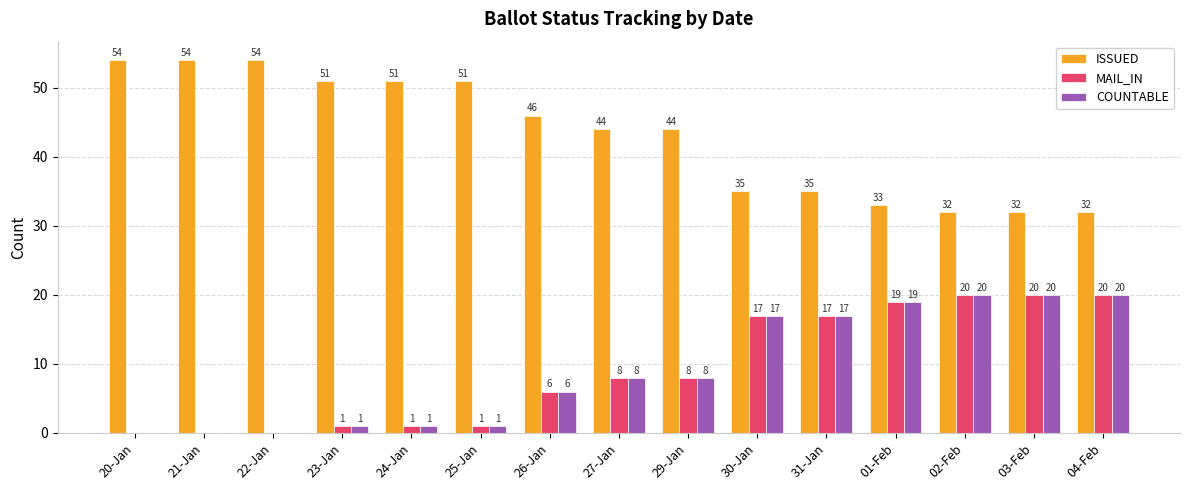

Is the value of ISSUED at 03-Feb greater than the value of COUNTABLE at 21-Jan?

Yes